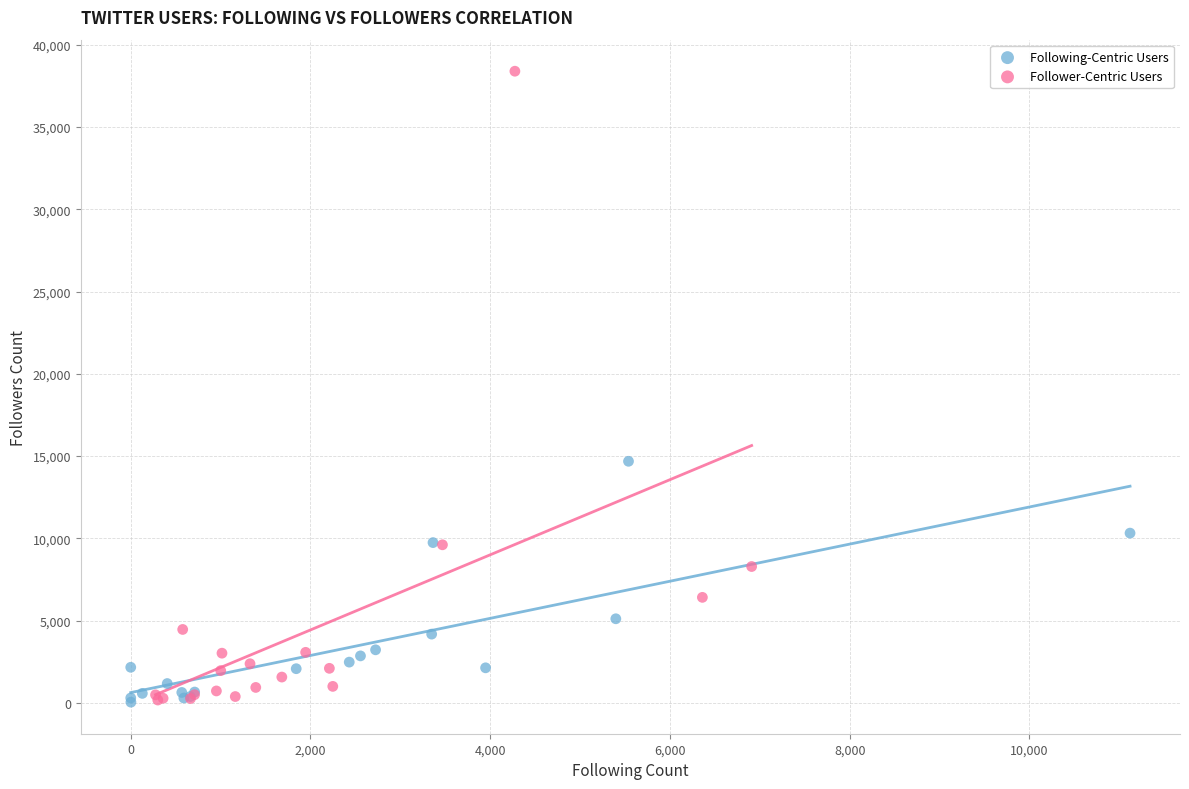

Which series has the widest spread of Y values?

Follower-Centric Users